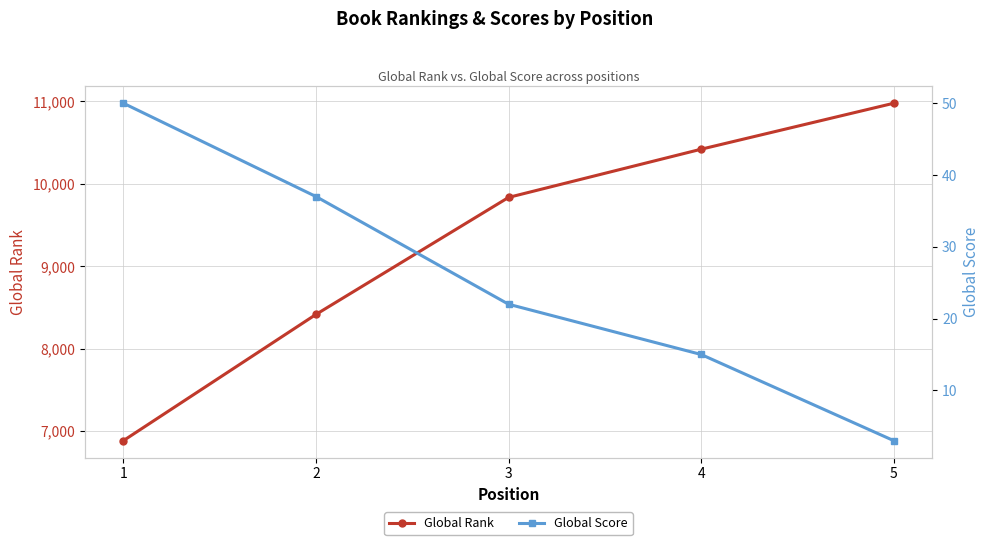

How many data points in Global Score are above 22?

2